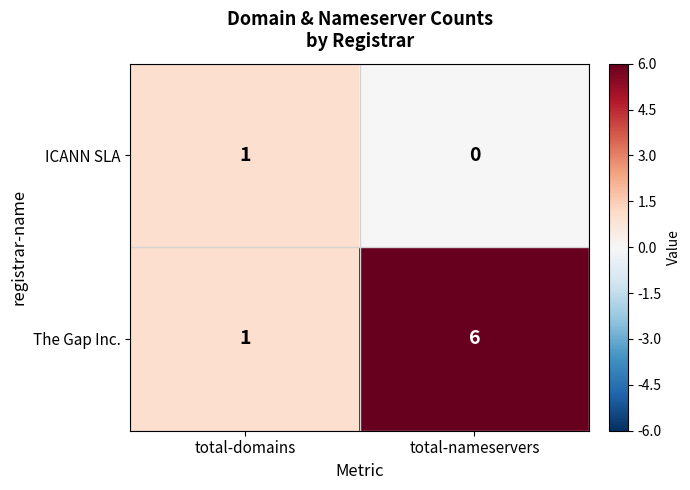

Which series changed the most between total-domains and total-nameservers?

The Gap Inc.